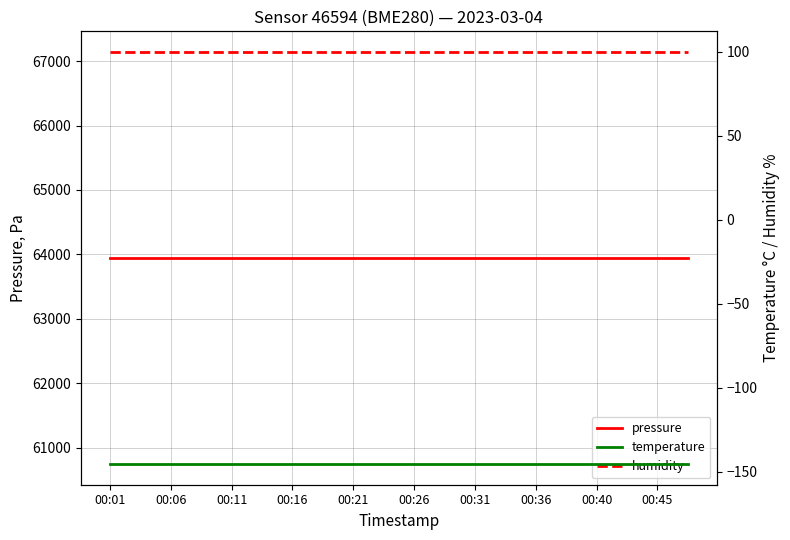

What are all the series names shown in the legend?

pressure, temperature, humidity